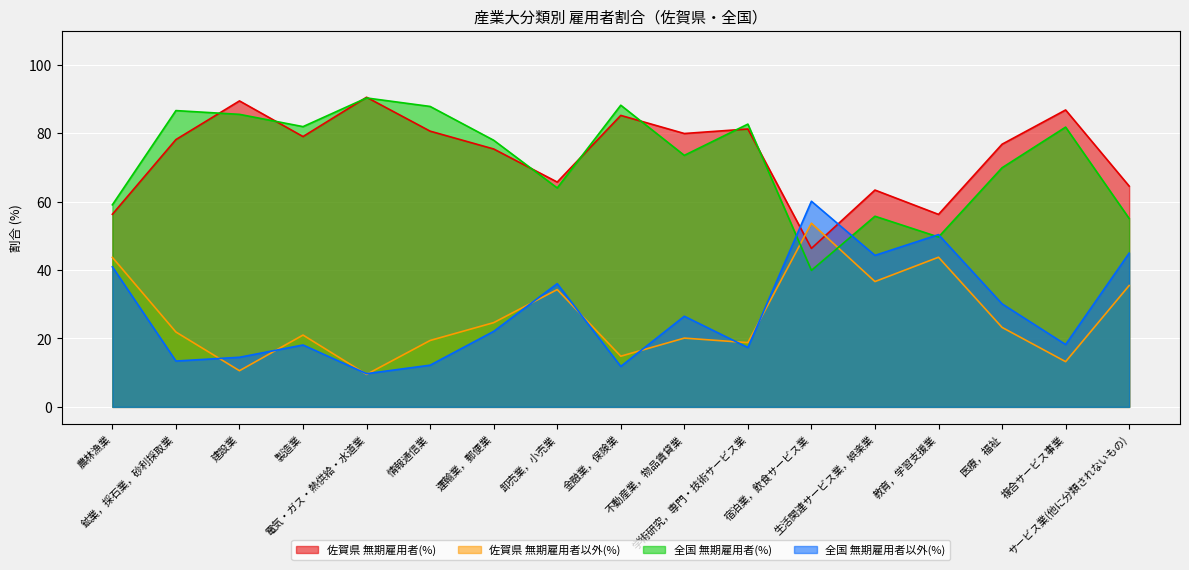

What is the label of the 17th point from the right?

農林漁業